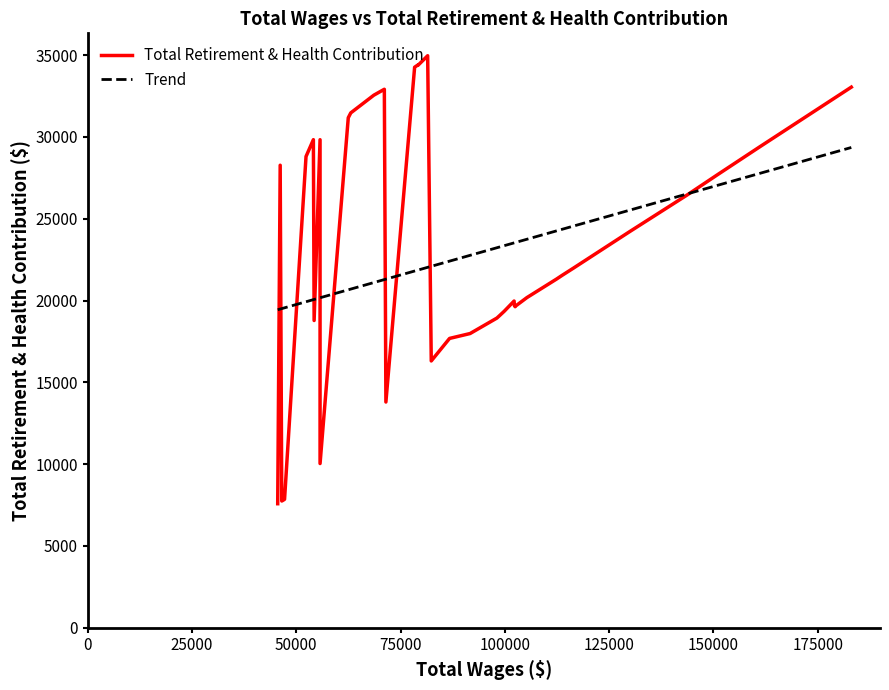

What is the value of the 28th point from the left?

31468